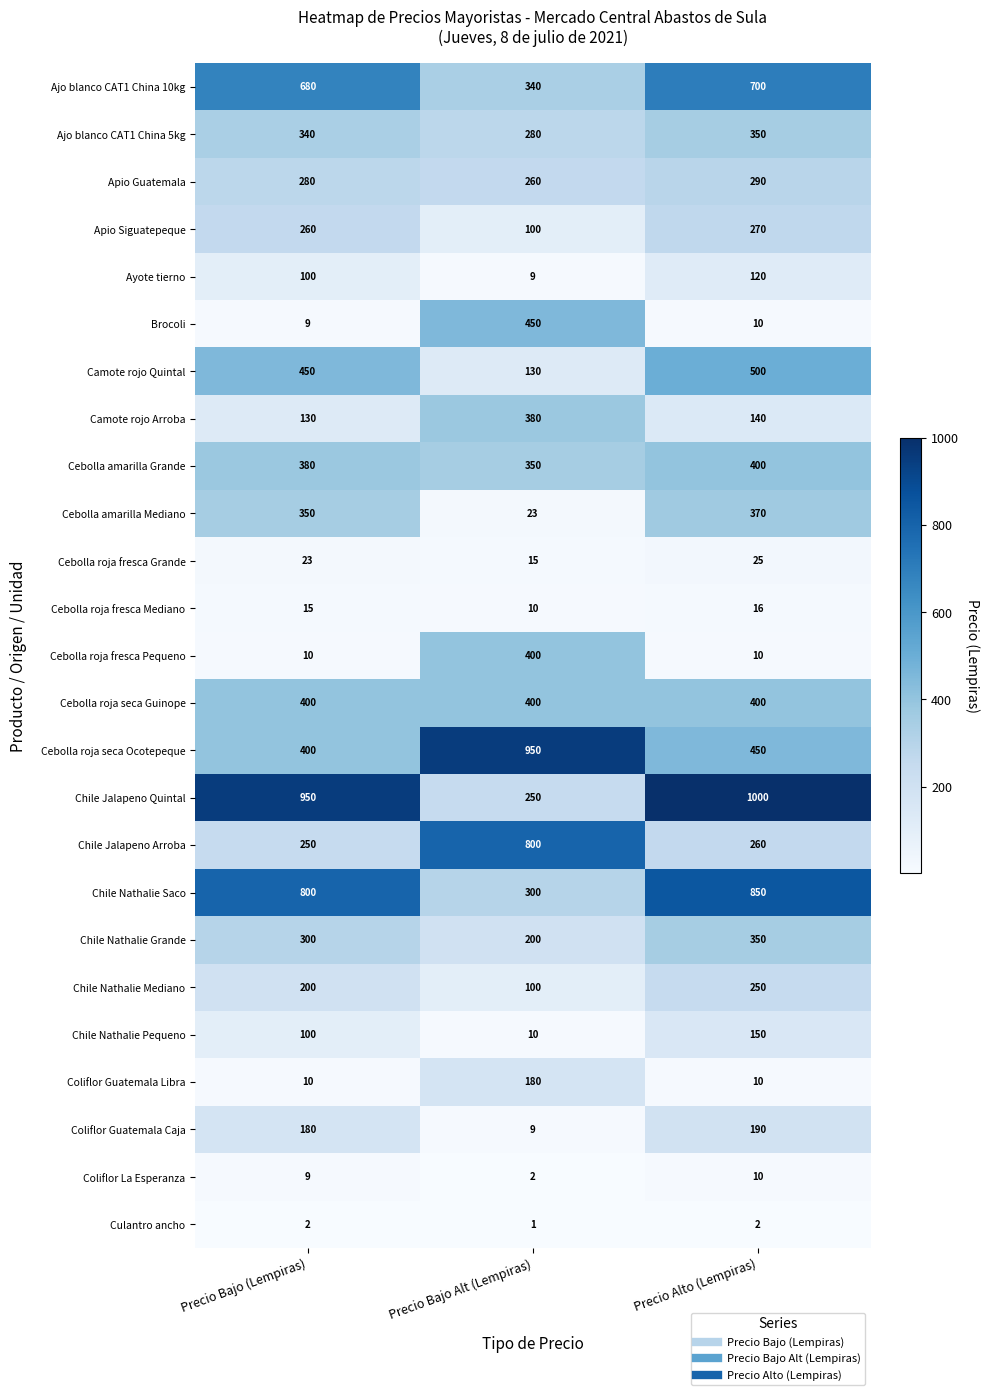

What is the difference between the maximum and second lowest values in the Coliflor Guatemala Libra series?

170